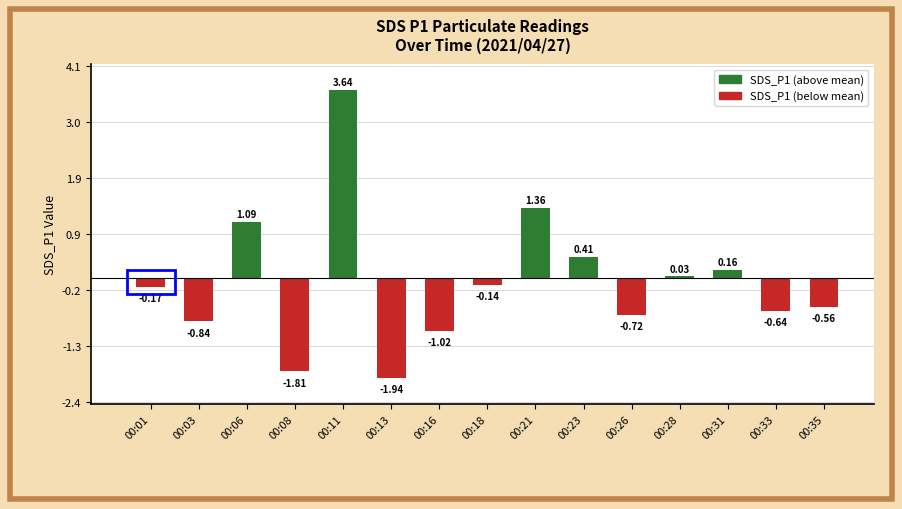

Which has a higher value, 00:31 or 00:03?

00:31